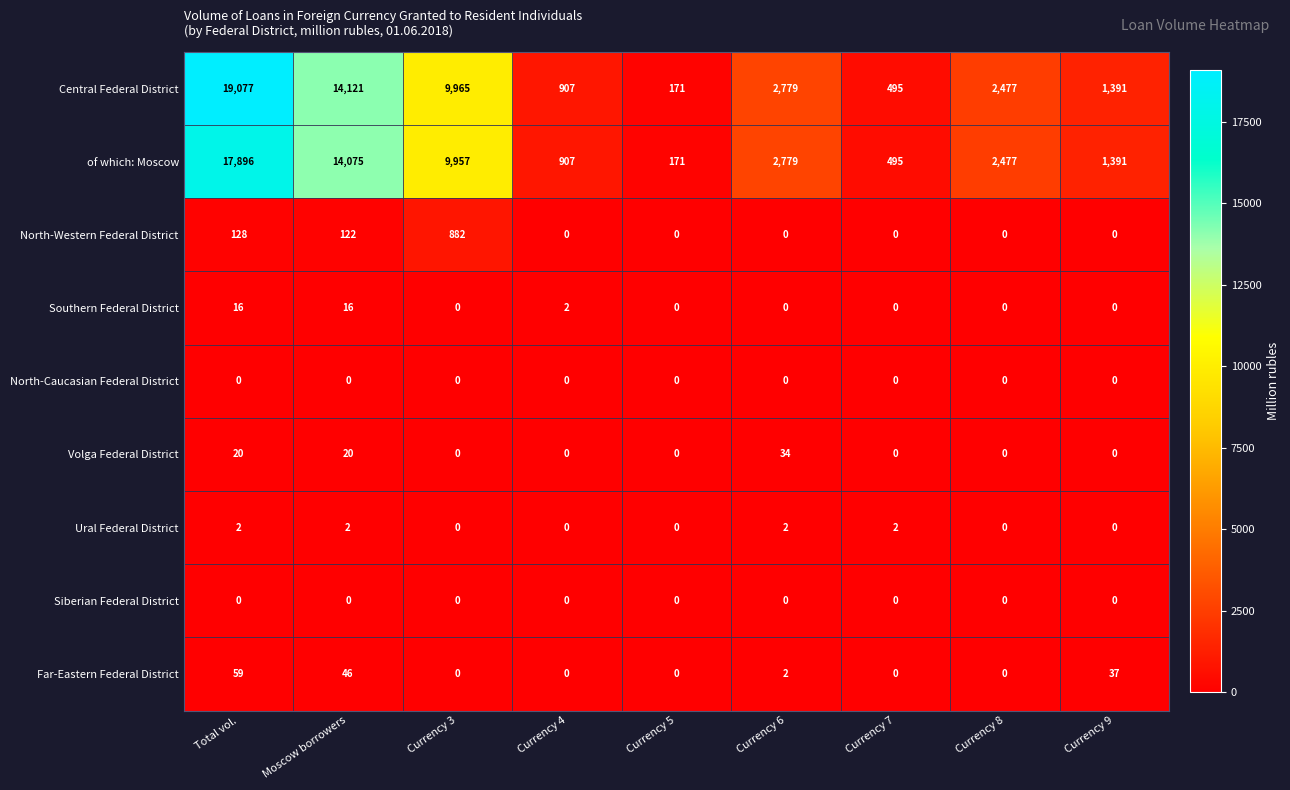

Which series has the widest spread of values?

Central Federal District